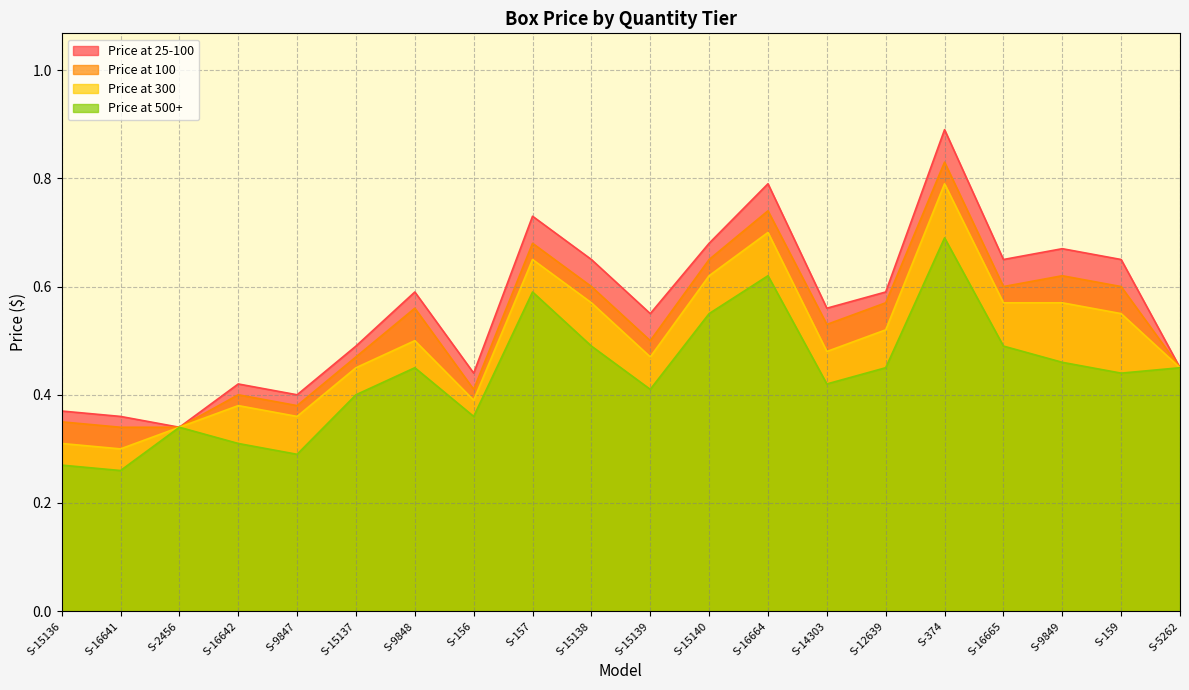

Which category has the highest value in the Price at 25-100 series?

S-374